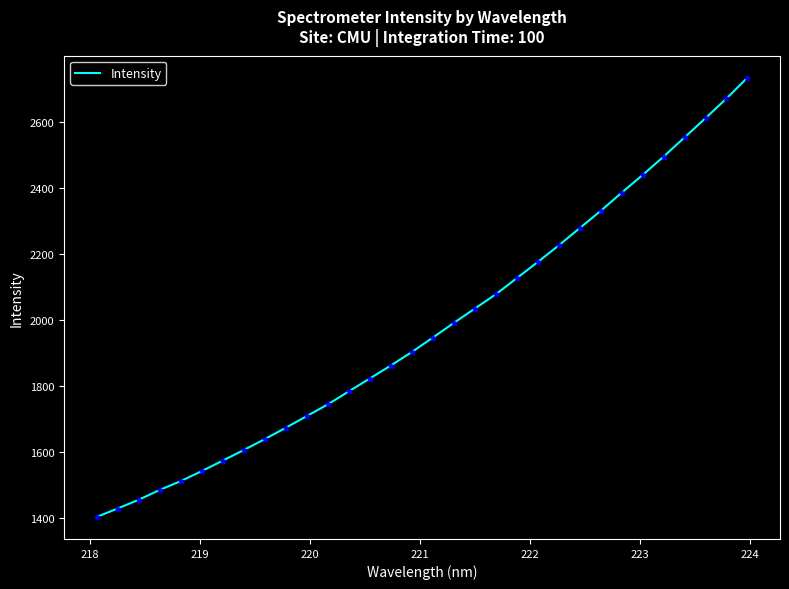

What is the smallest value displayed?

1402.6